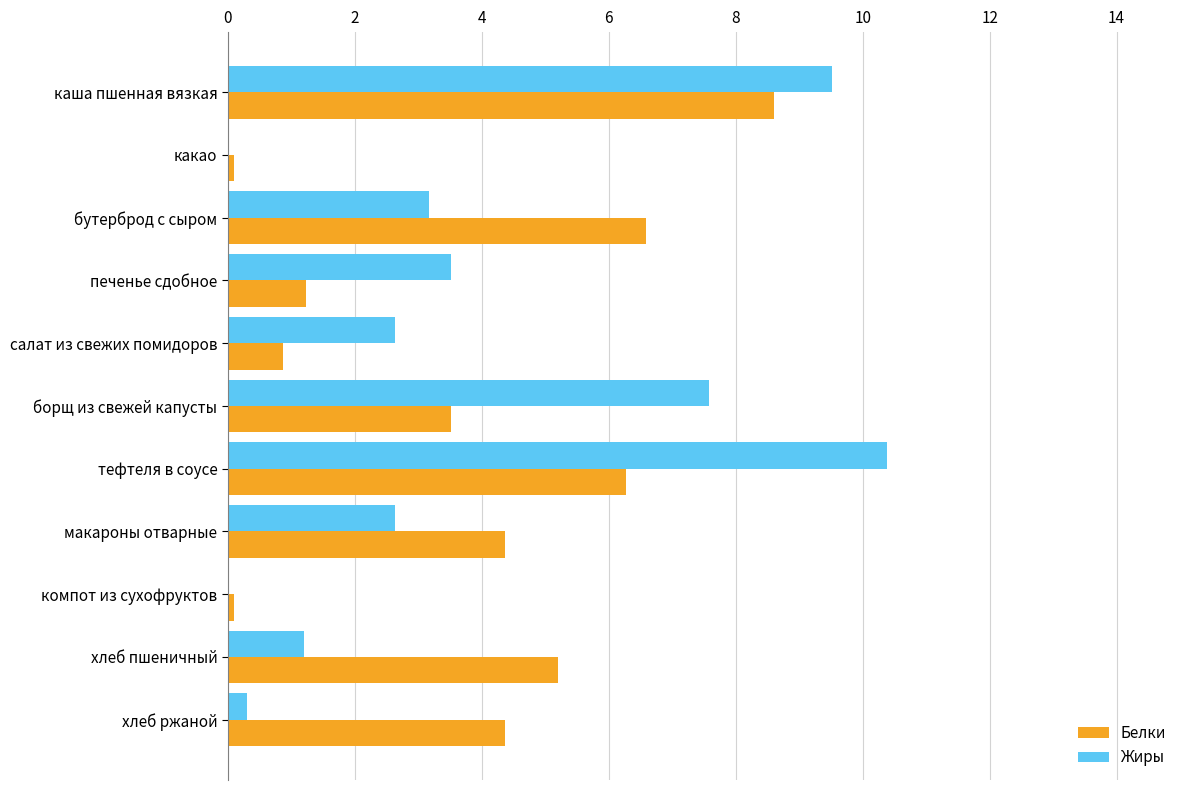

Which category has the highest value in the Белки series?

каша пшенная вязкая